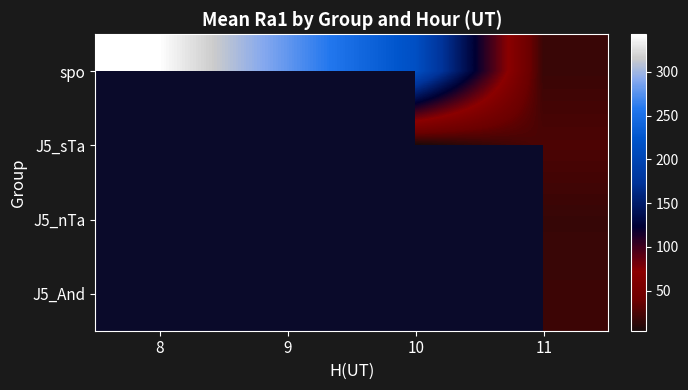

At which label does J5_sTa reach its peak?

8